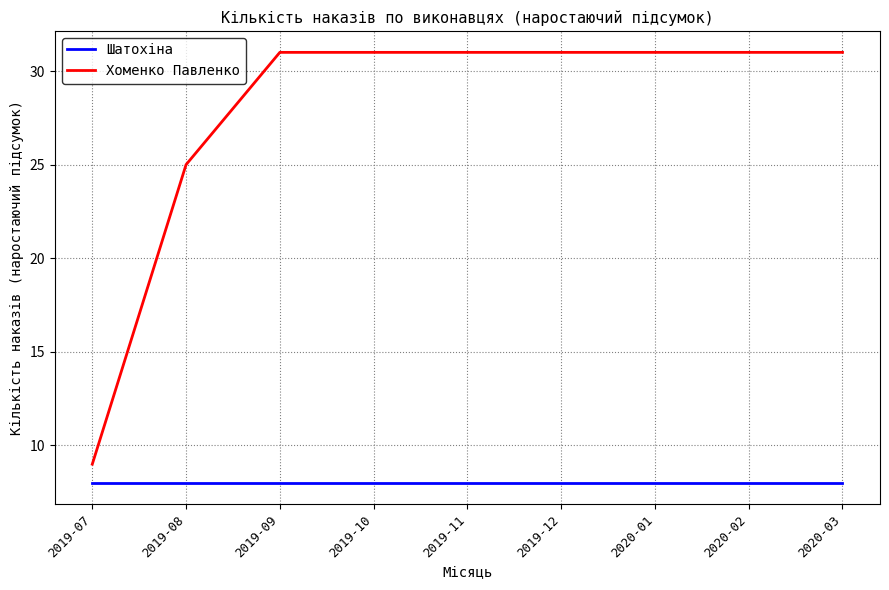

What is the maximum value for Шатохіна?

8